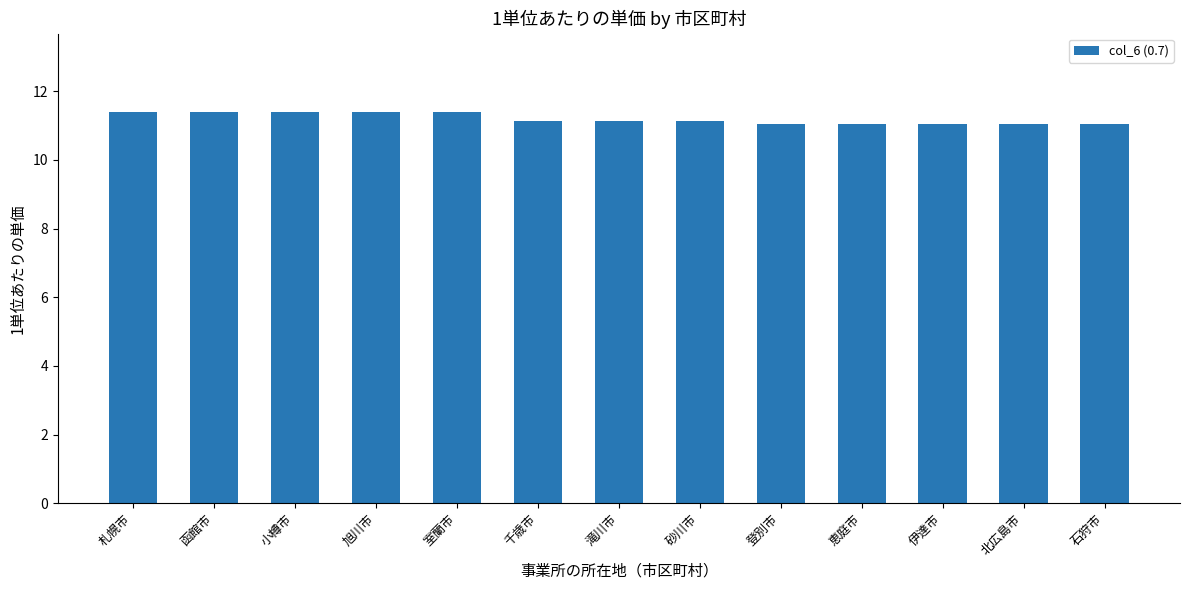

The chart shows a value of 11.1 at 砂川市. True or false?

True